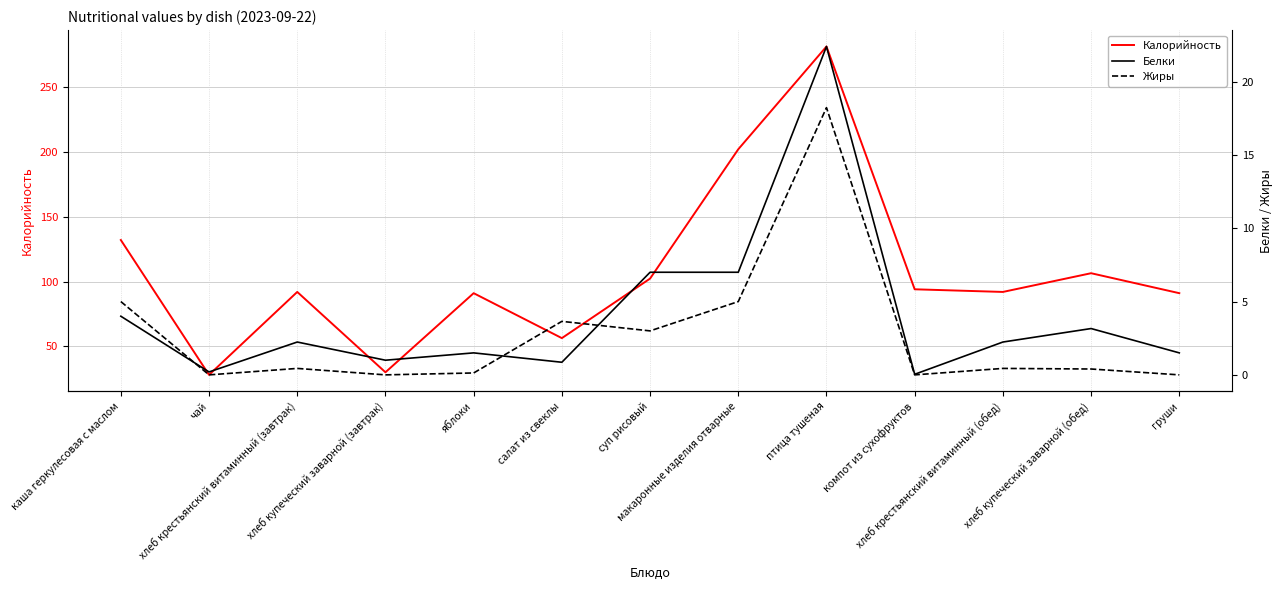

At which category is the sum across all series the highest?

птица тушеная